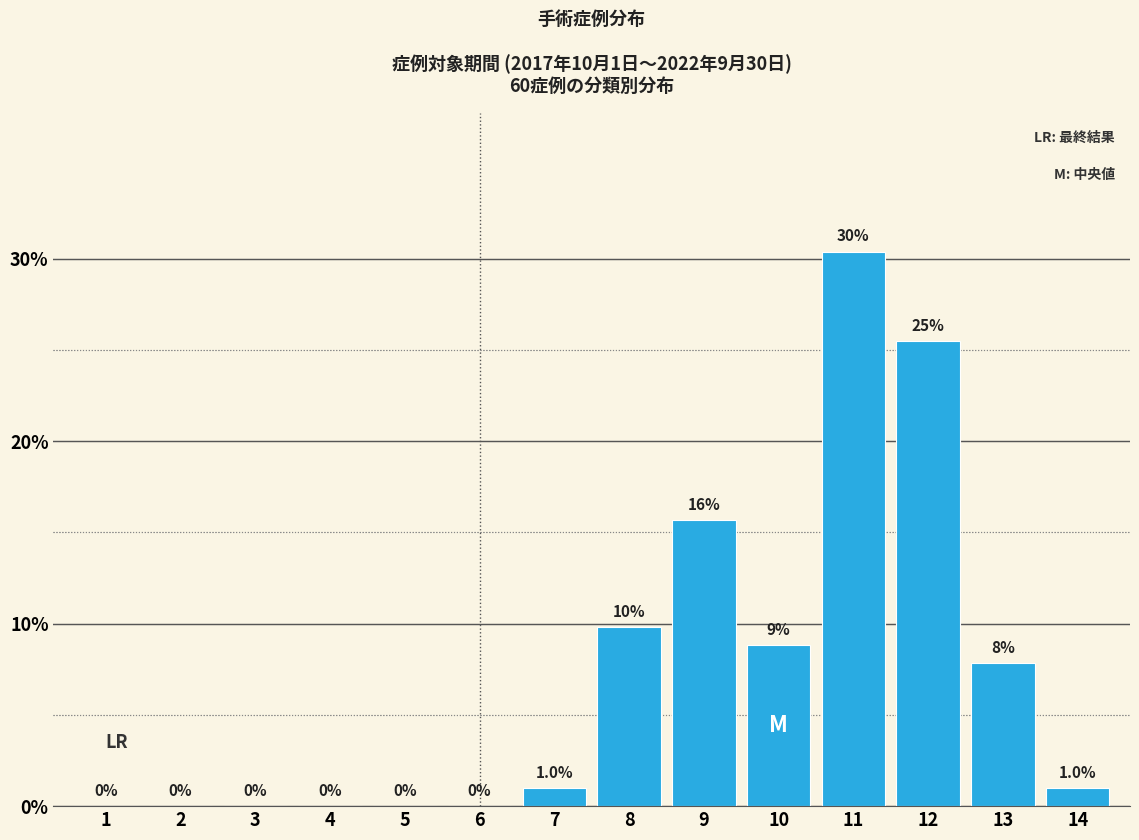

What is the sum of the values at 7 and 3?

1.0